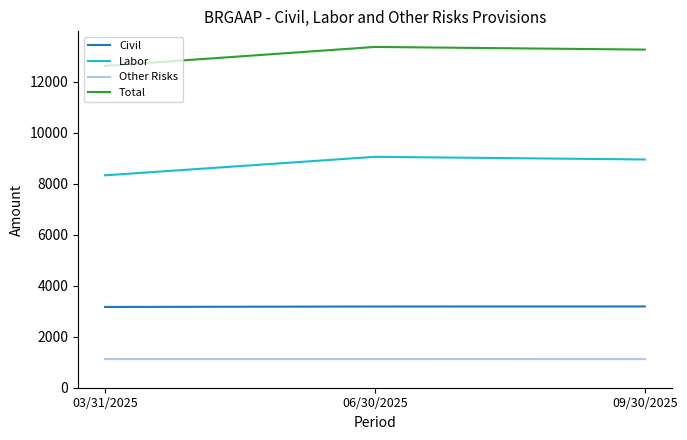

Which series has the largest total across all categories?

Total